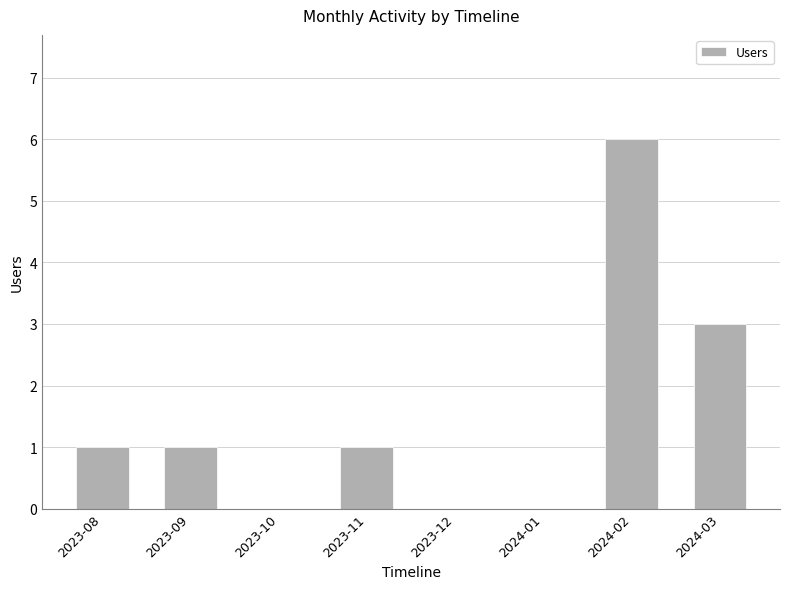

True or false: the data shows 4 at 2024-02.

False